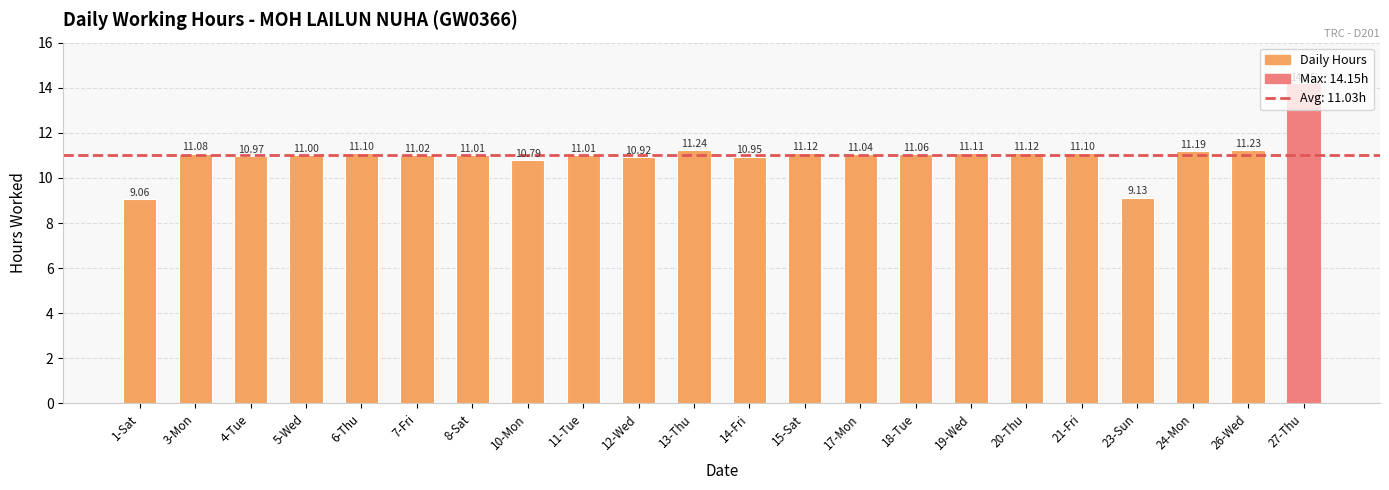

Which label corresponds to the largest value in the chart?

27-Thu